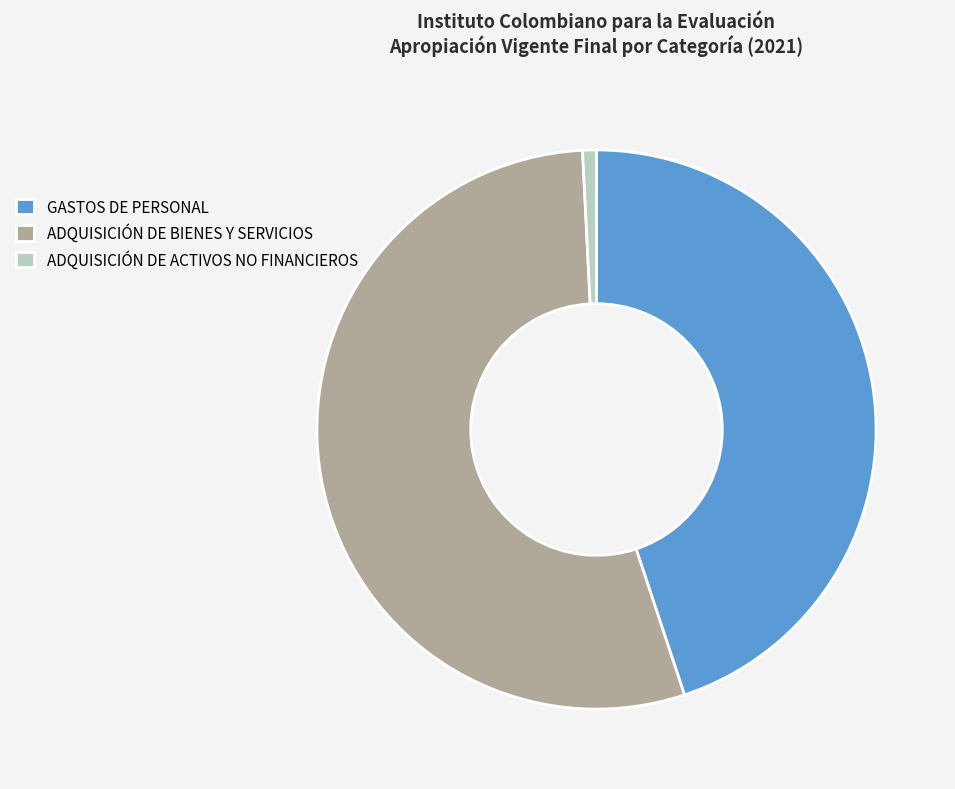

Rank the categories by value from highest to lowest.

ADQUISICIÓN DE BIENES Y SERVICIOS, GASTOS DE PERSONAL, ADQUISICIÓN DE ACTIVOS NO FINANCIEROS